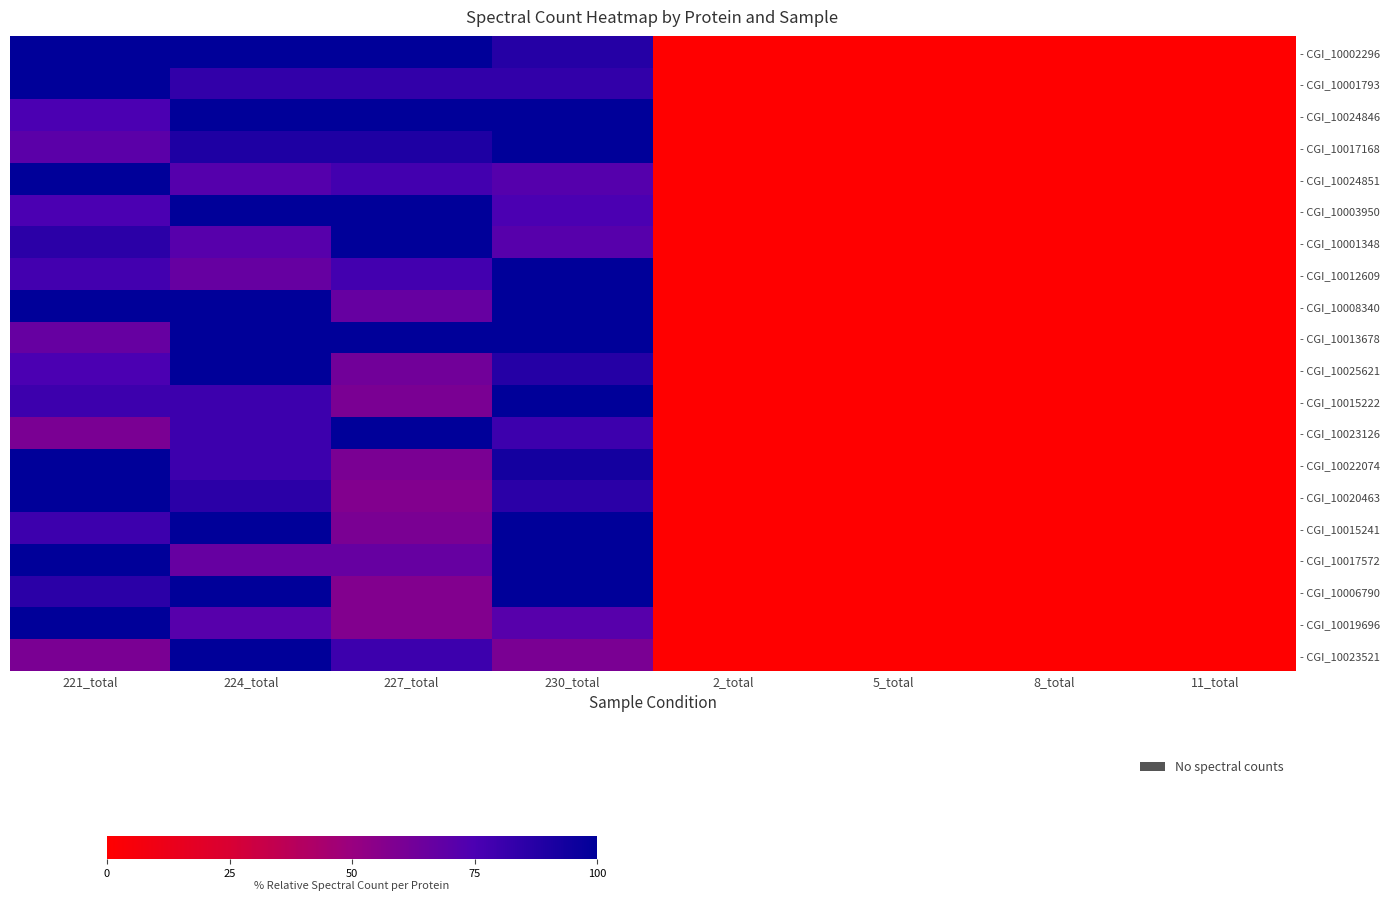

At which category is the sum across all series the highest?

230_total